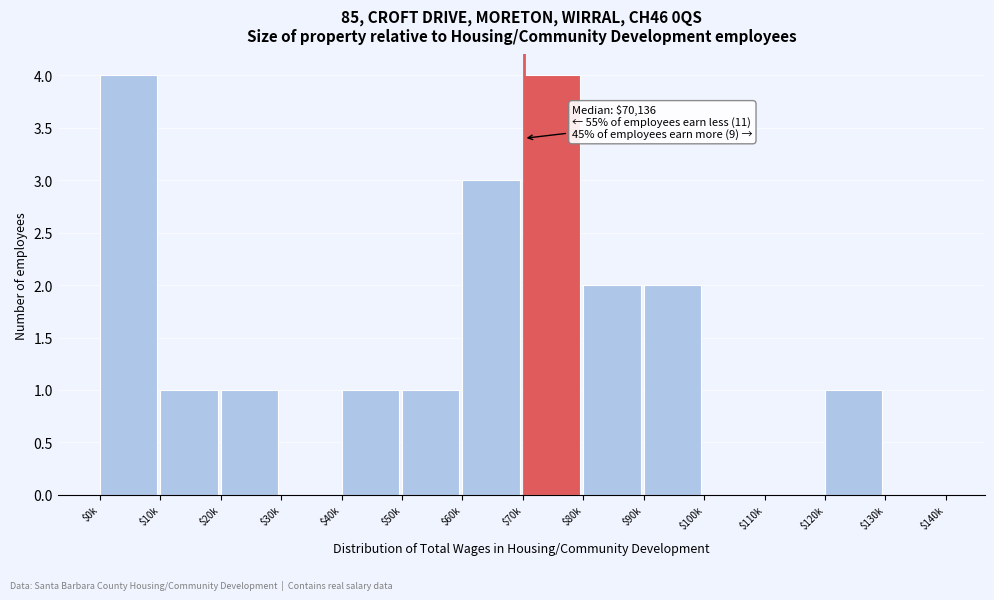

Is it true that the value at $30k is 0?

True